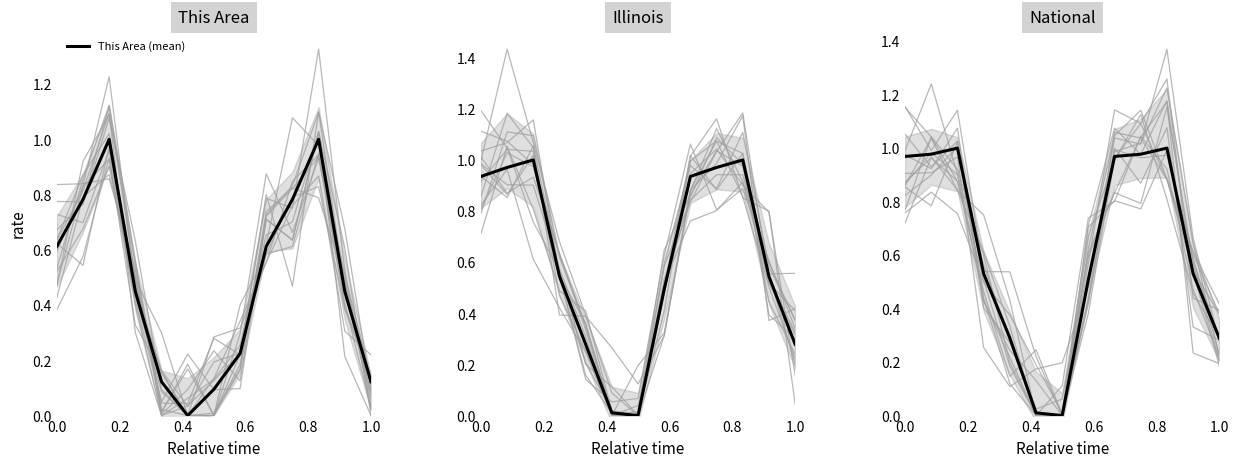

List the series in order of their peak value, lowest first.

This Area (mean), Illinois (mean), National (mean)